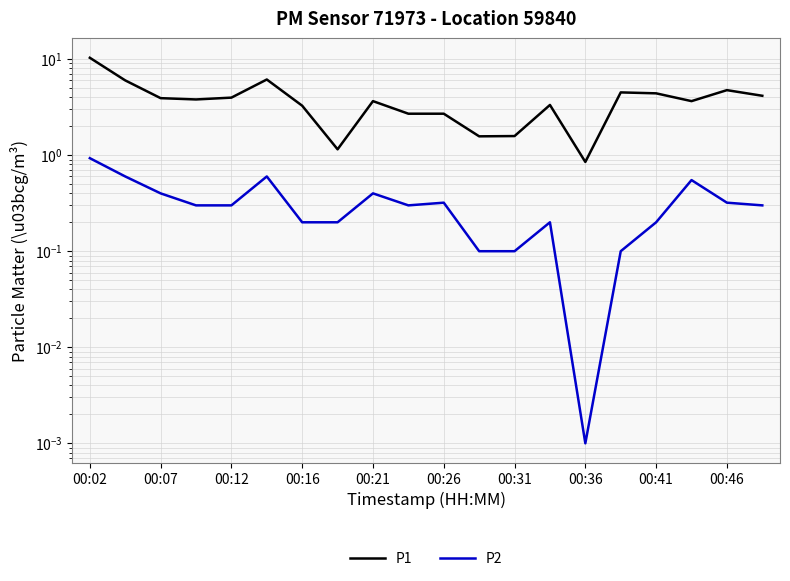

True or false: P2 and P1 cross at least once.

False